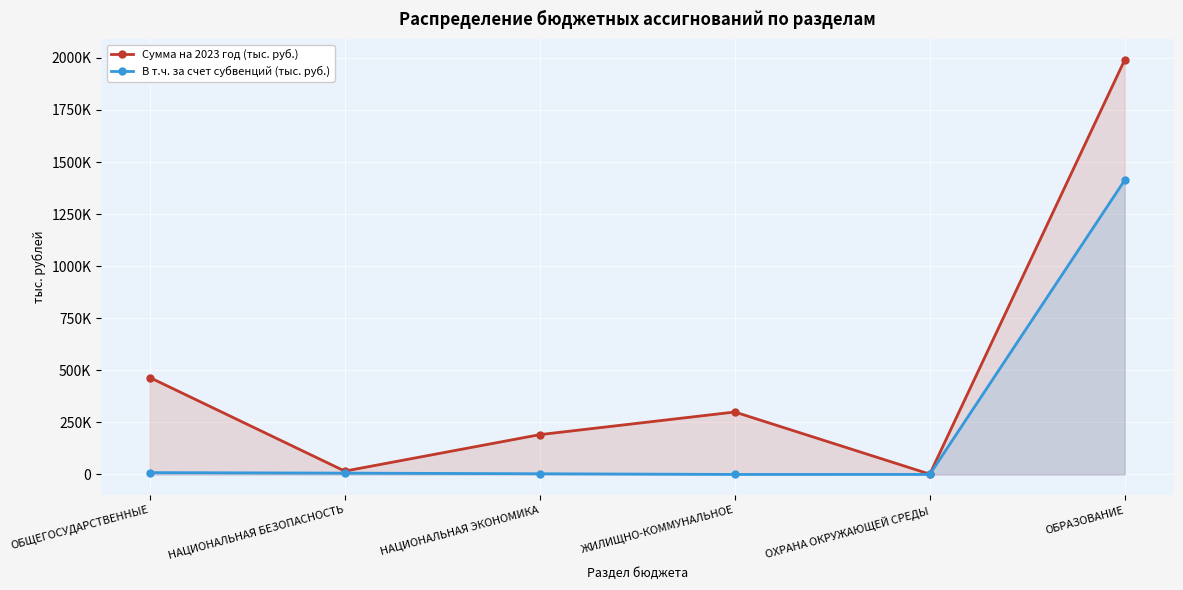

Count the number of data series in this chart.

2